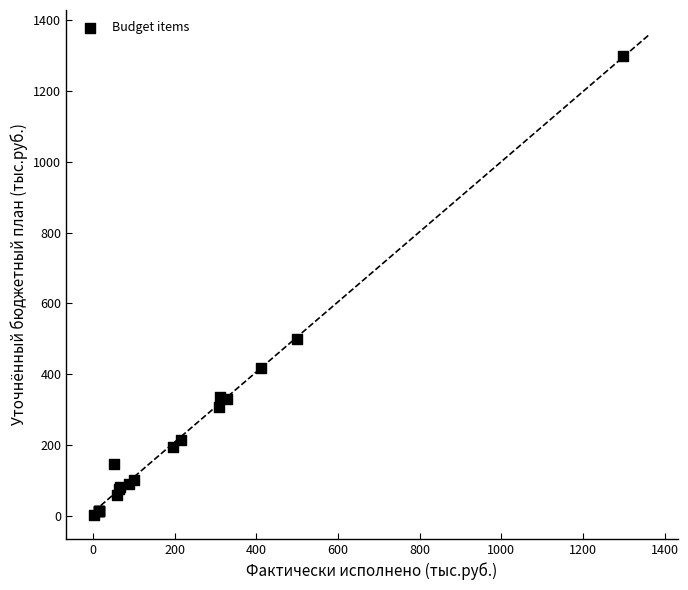

What Y value in the scatter plot is closest to 650?

499.0